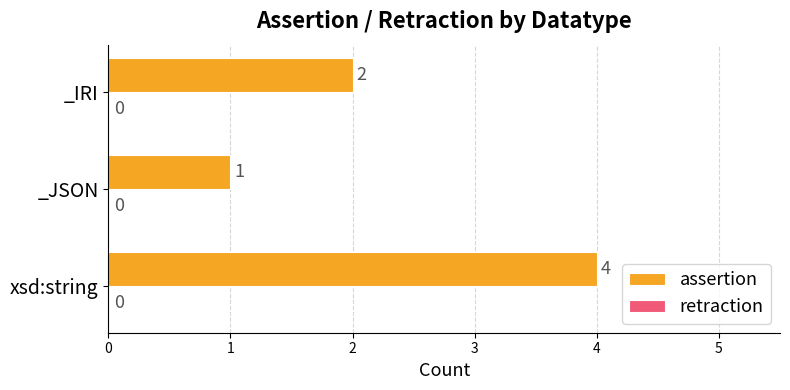

Is it true that the value at _JSON is 0?

False